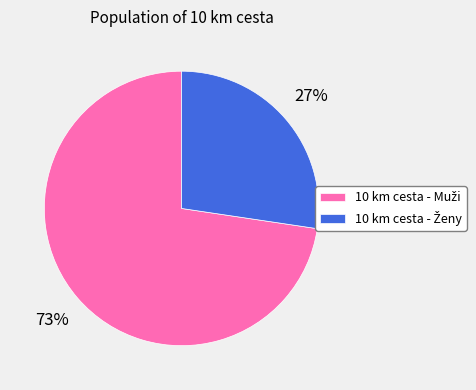

Is there a majority slice in this chart?

Yes